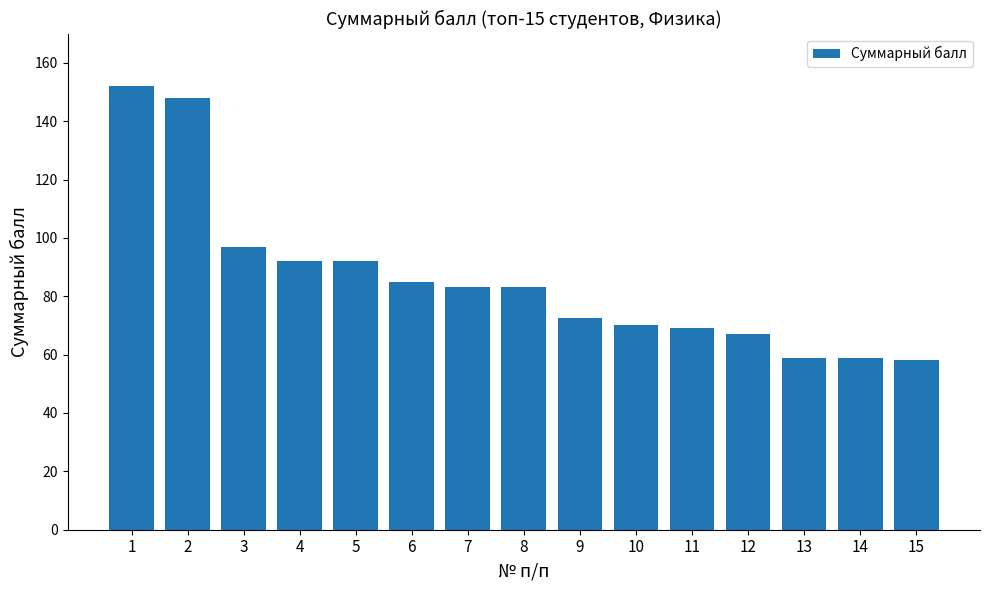

Reading right to left, what are all the values shown in this chart?

15=58.0	14=59.0	13=59.0	12=67.0	11=69.0	10=70.0	9=72.5	8=83.0	7=83.0	6=85.0	5=92.0	4=92.0	3=97.0	2=148.0	1=152.0